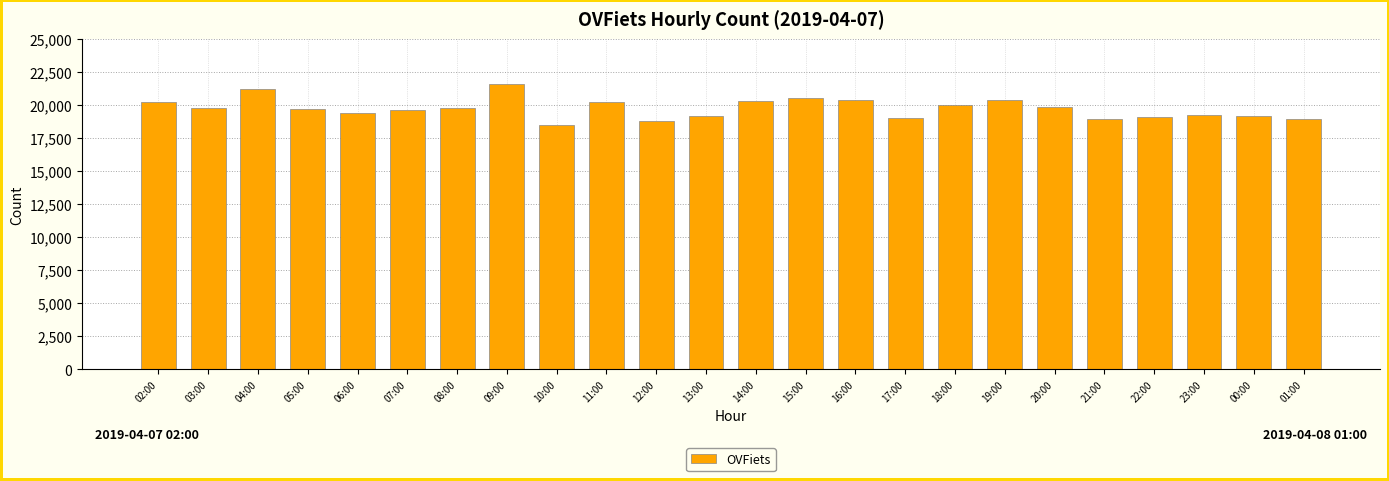

What is the greatest value displayed?

21608